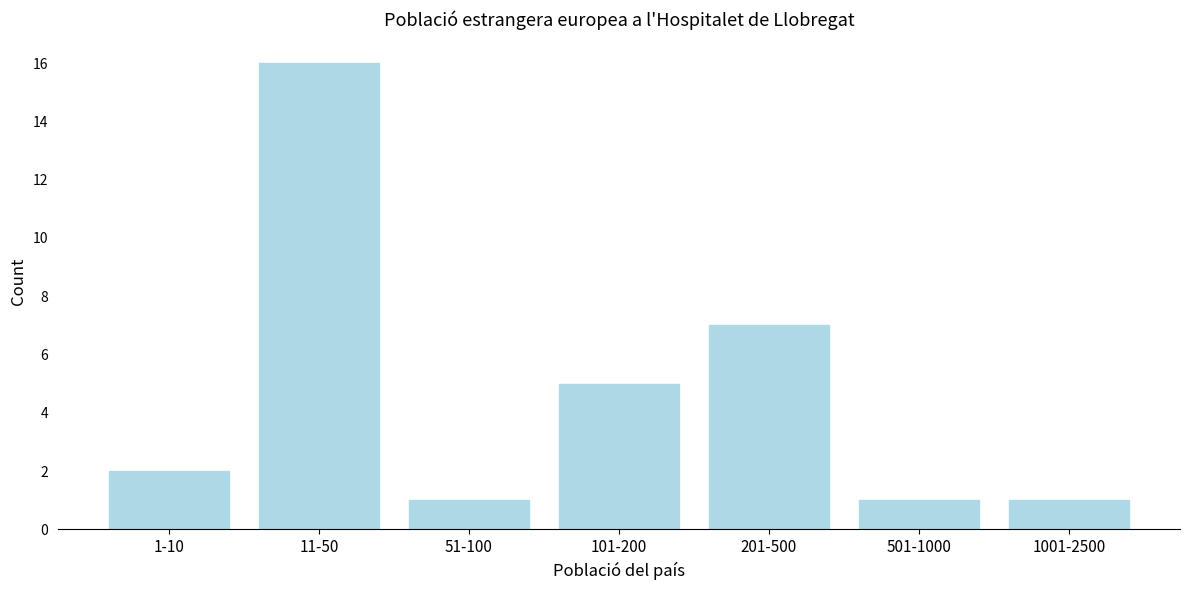

Reading left to right, transcribe all the data shown in this chart.

2	16	1	5	7	1	1